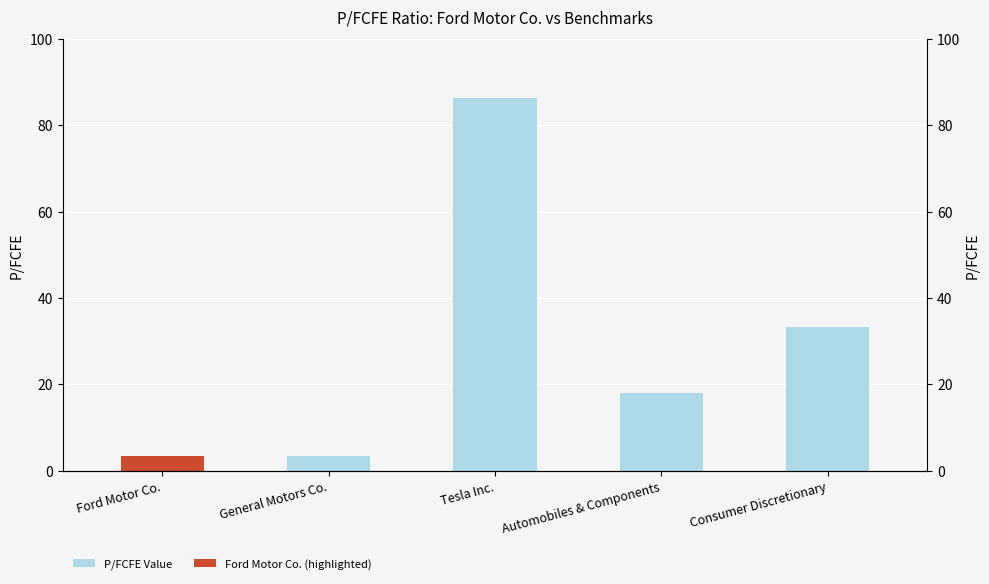

Which label corresponds to the largest value in the chart?

Tesla Inc.